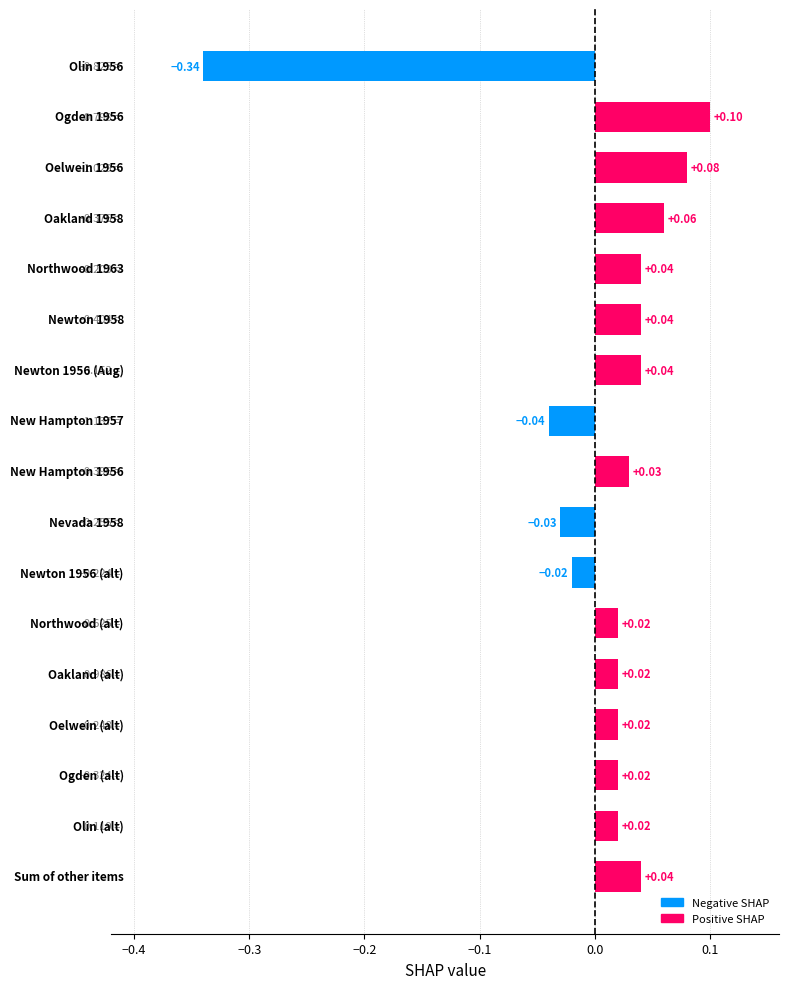

What is the difference between the second highest and minimum values?

0.4